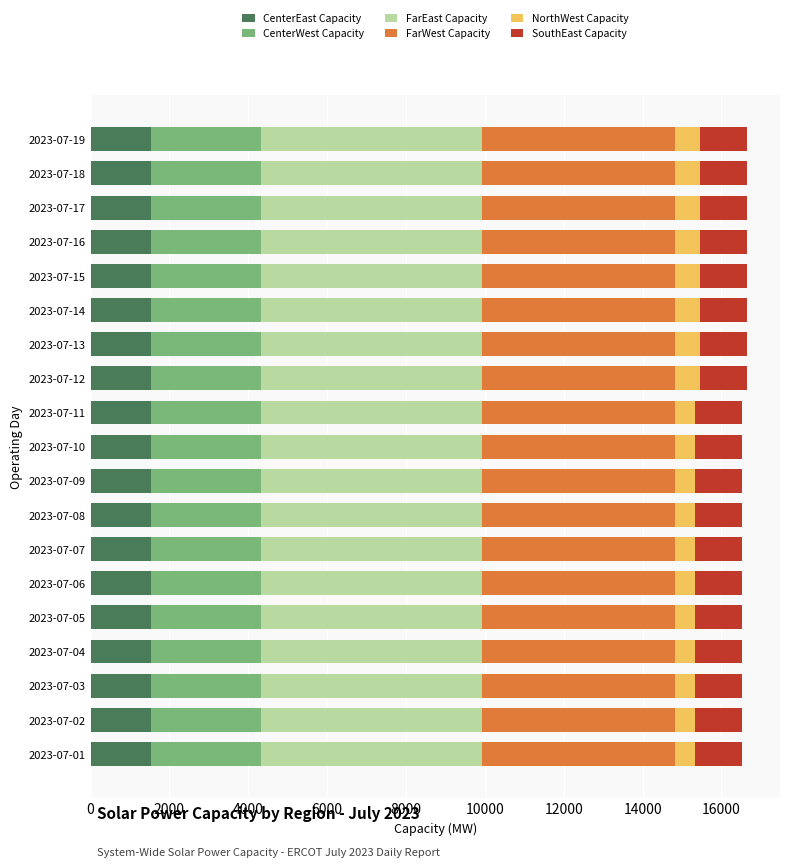

What is the sum of the CenterEast Capacity values at 2023-07-04 and 2023-07-18?

3080